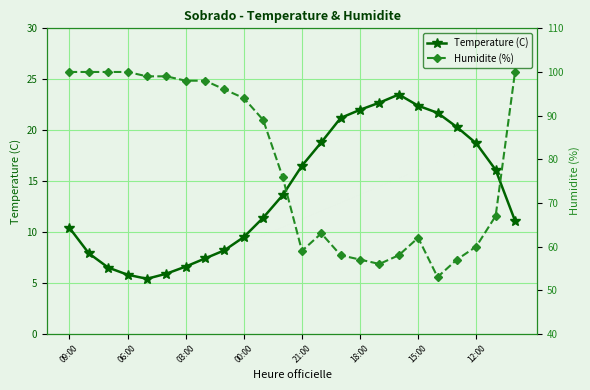

What is the maximum value for Temperature (C)?

23.5